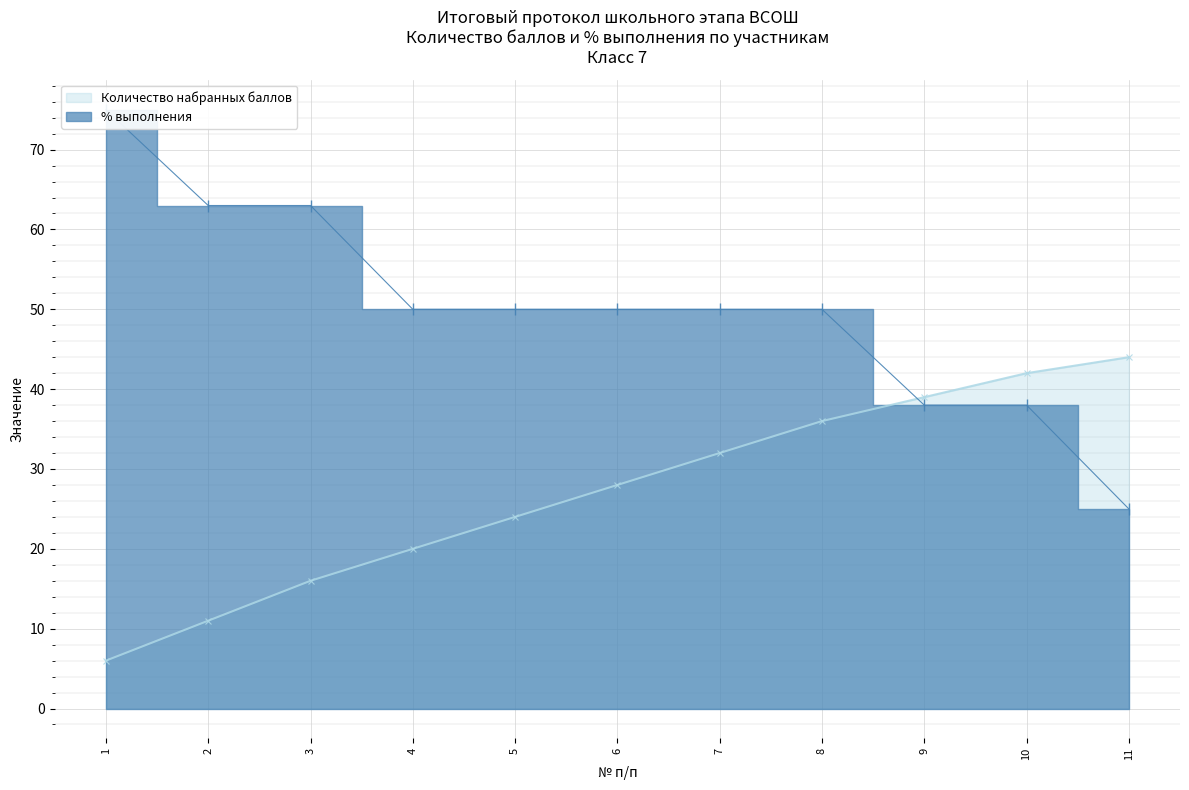

Where does the data first go above 50?

1